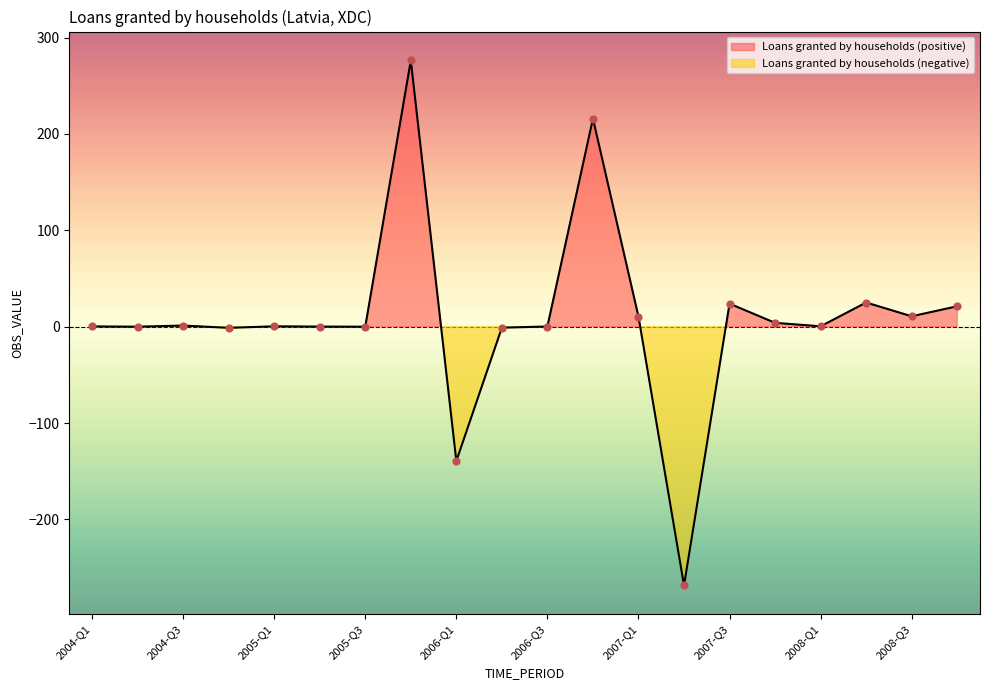

Which has a higher value, 2007-Q4 or 2008-Q4?

2008-Q4